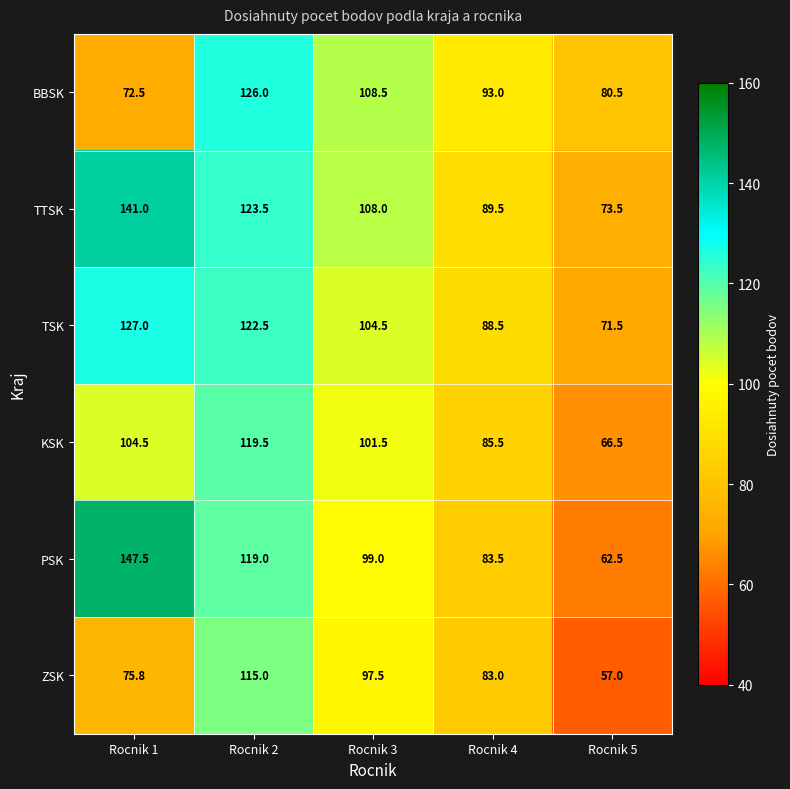

What is the difference between the maximum and minimum values in the BBSK series?

53.5